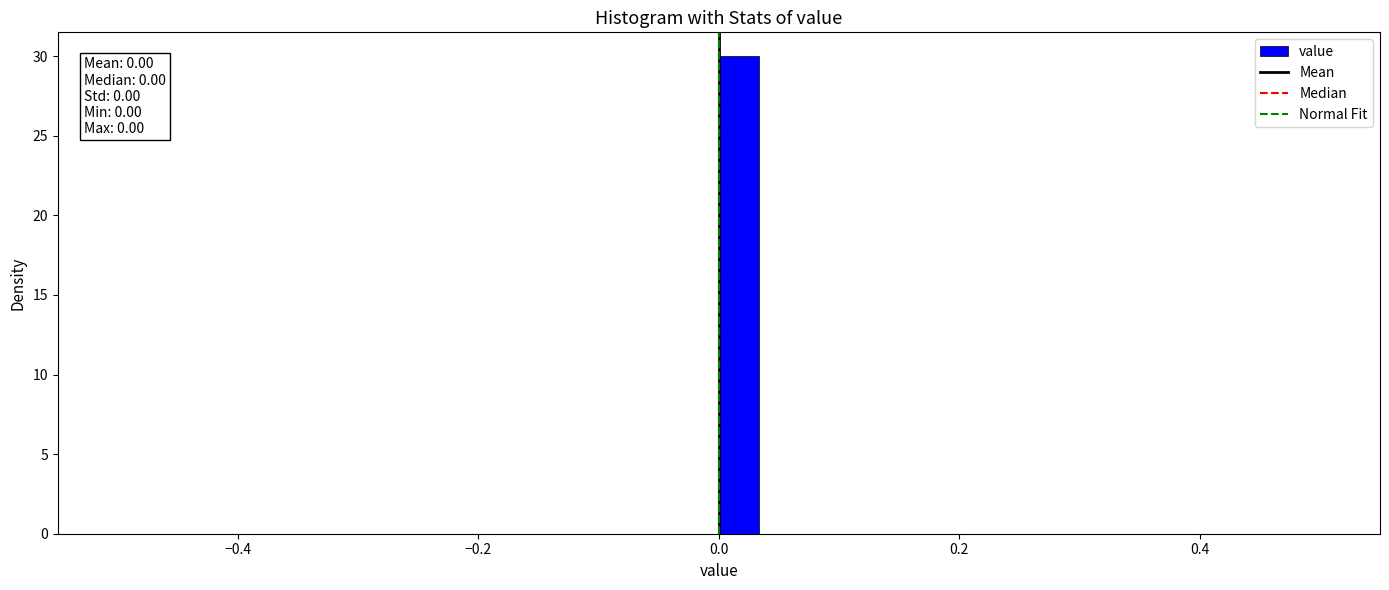

Read against the x-axis, roughly where is the centre of the tallest bar?

0.02